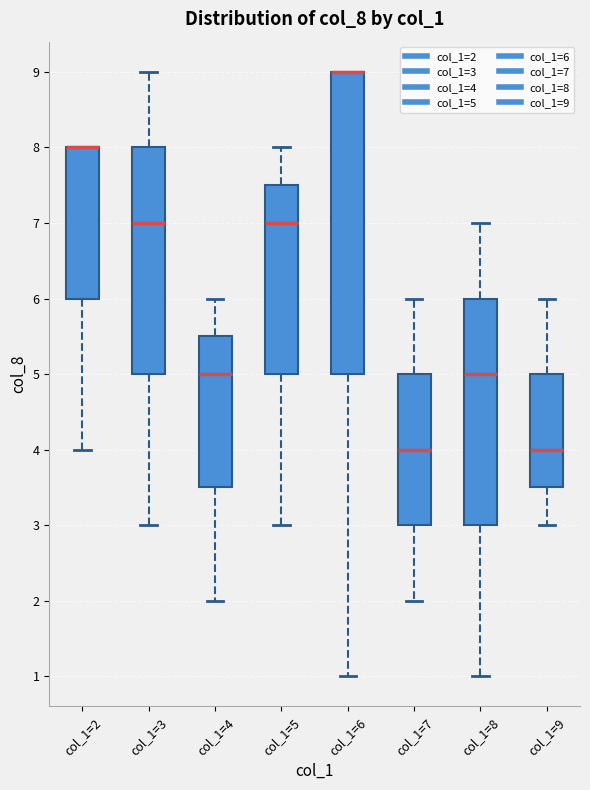

Which box is the tallest, from its lower edge to its upper edge?

col_1=6